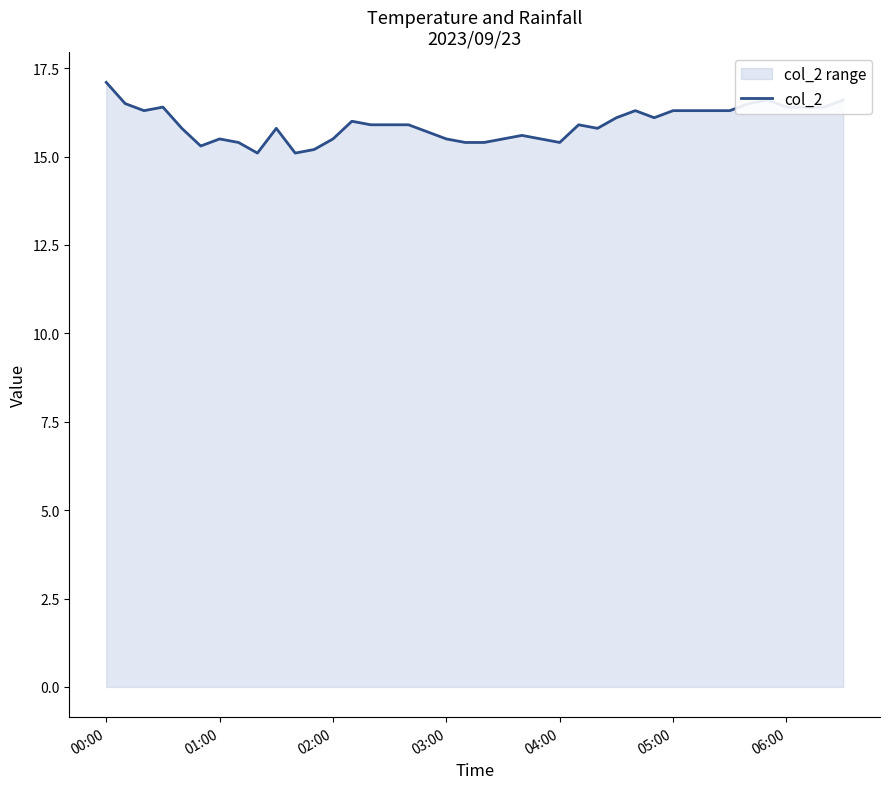

What is the difference between the maximum and minimum values?

2.0